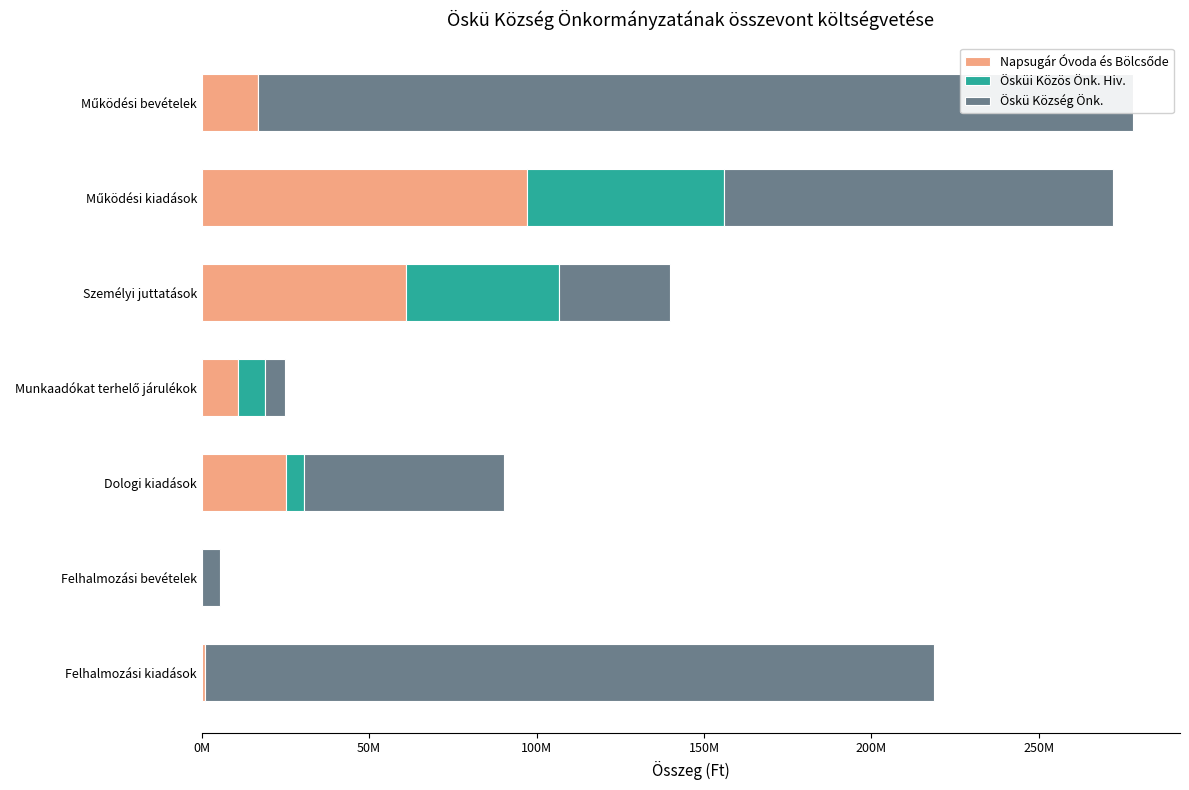

What is the lowest value of the Öskü Község Önk. series?

5343000